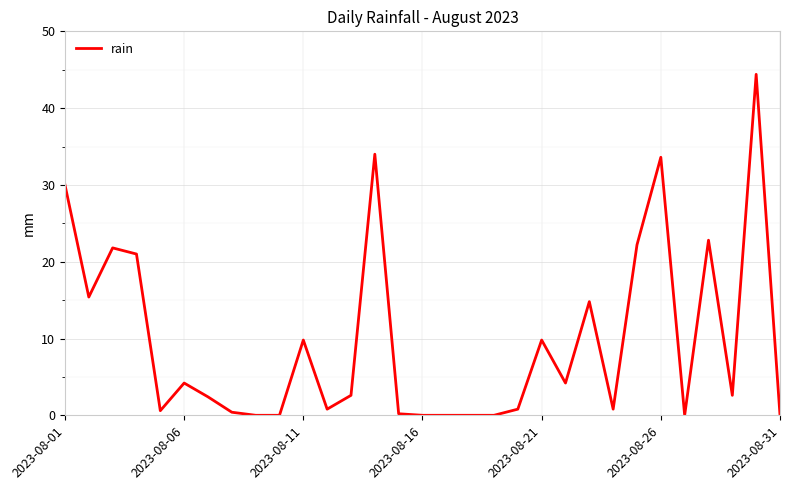

What is the maximum value shown in the chart?

44.4